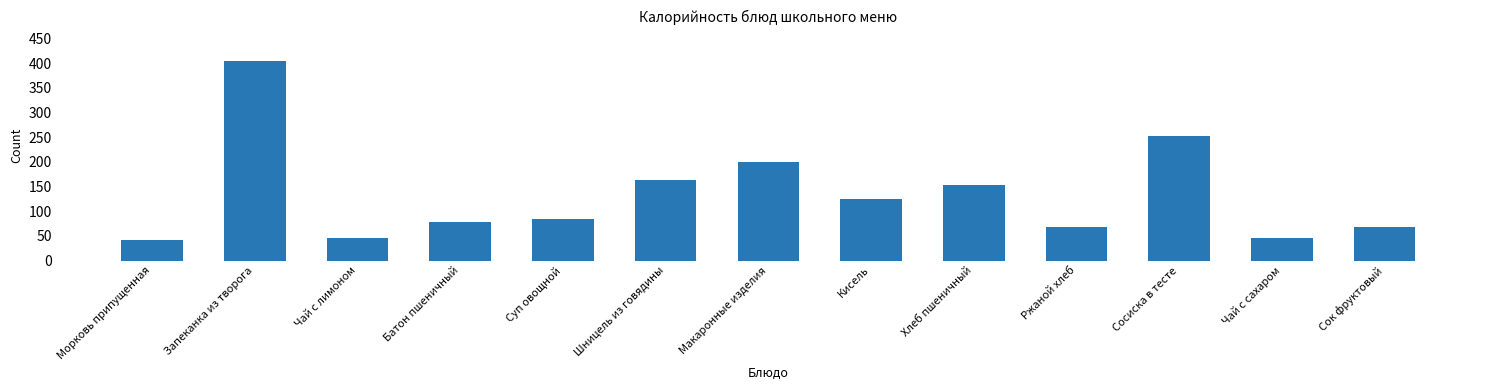

The chart shows a value of 184 at Кисель. True or false?

False